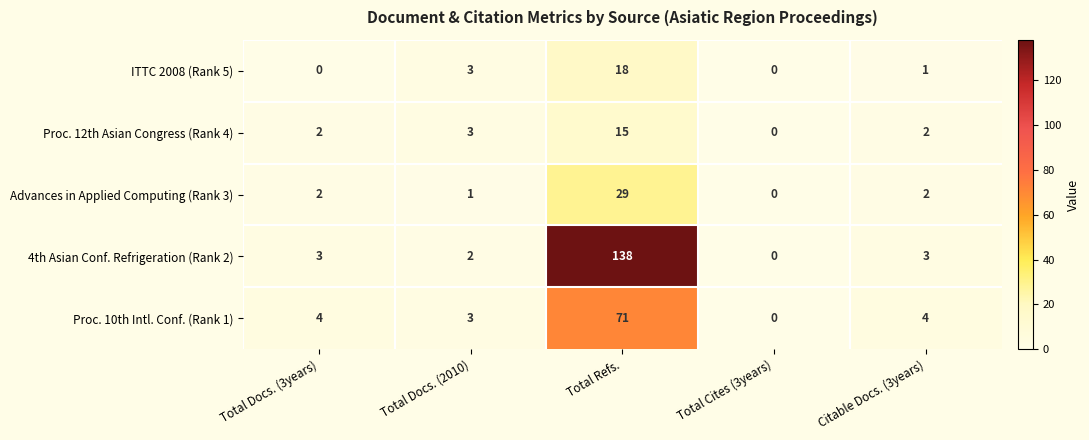

Which series has the largest total across all categories?

4th Asian Conf. Refrigeration (Rank 2)